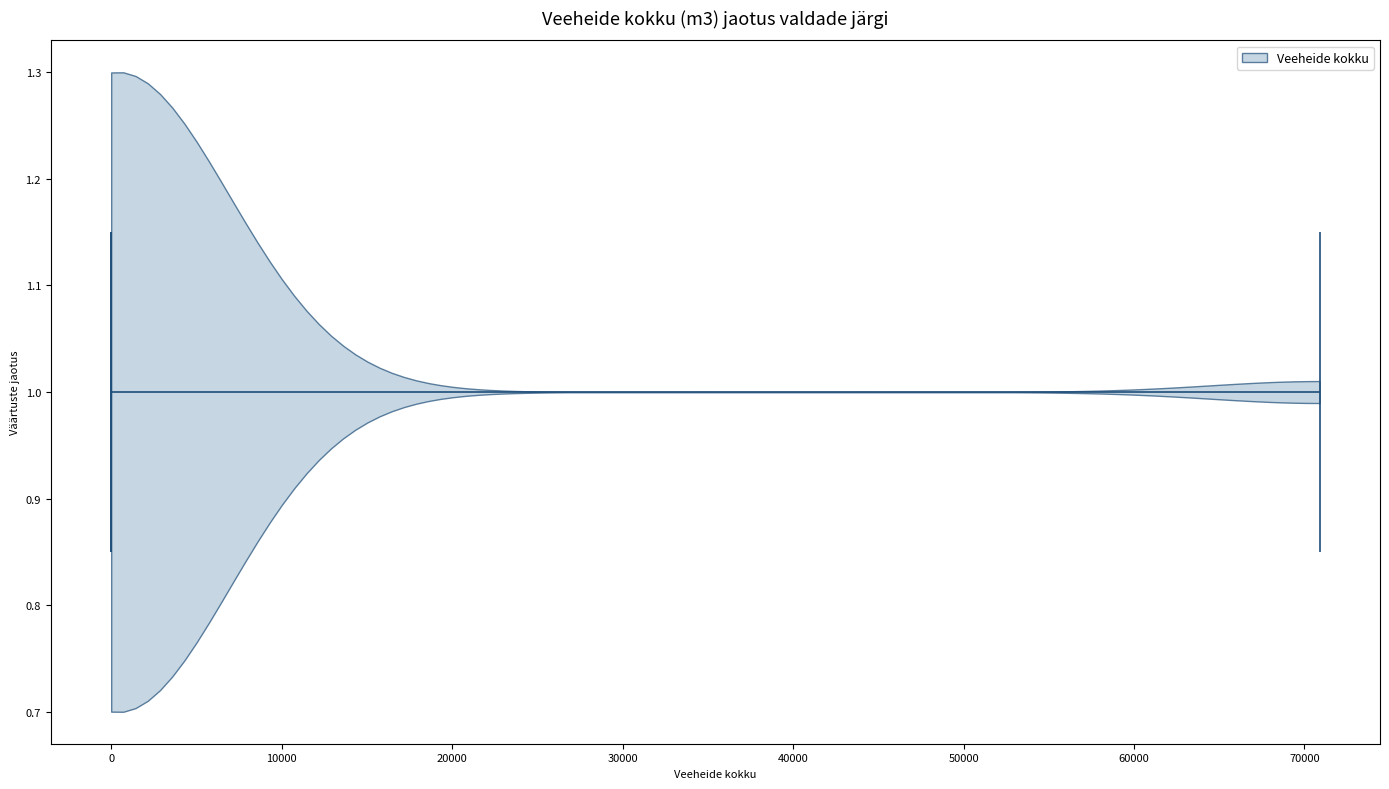

Read this violin plot against the x-axis: where its median line is, and the lowest and highest points the violin reaches. The values are not printed on the chart, so give them approximately, as read against the axis.

median line 0, lowest point 0, highest point 71000